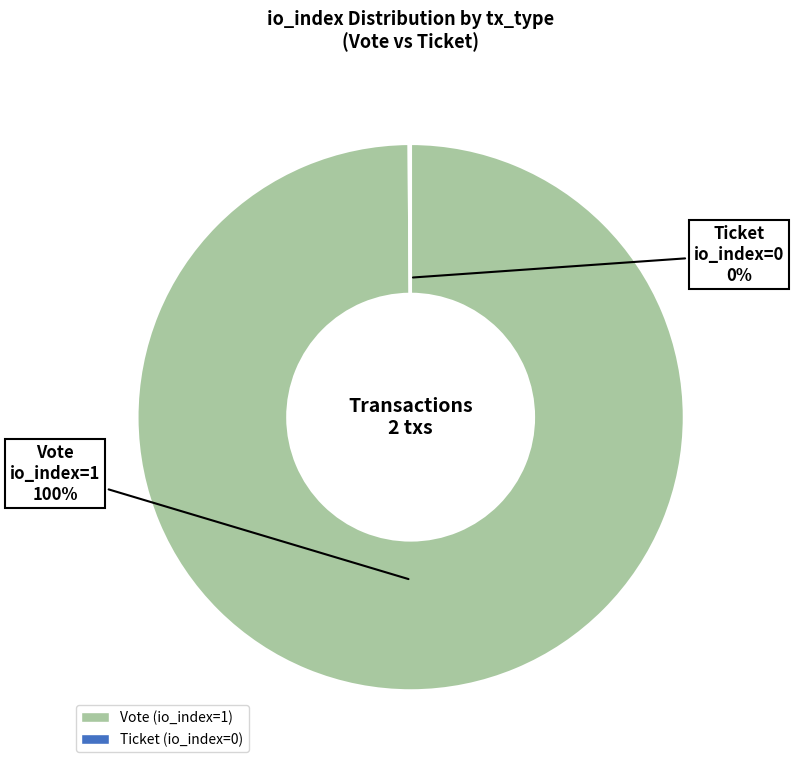

Which slice is the largest?

Vote